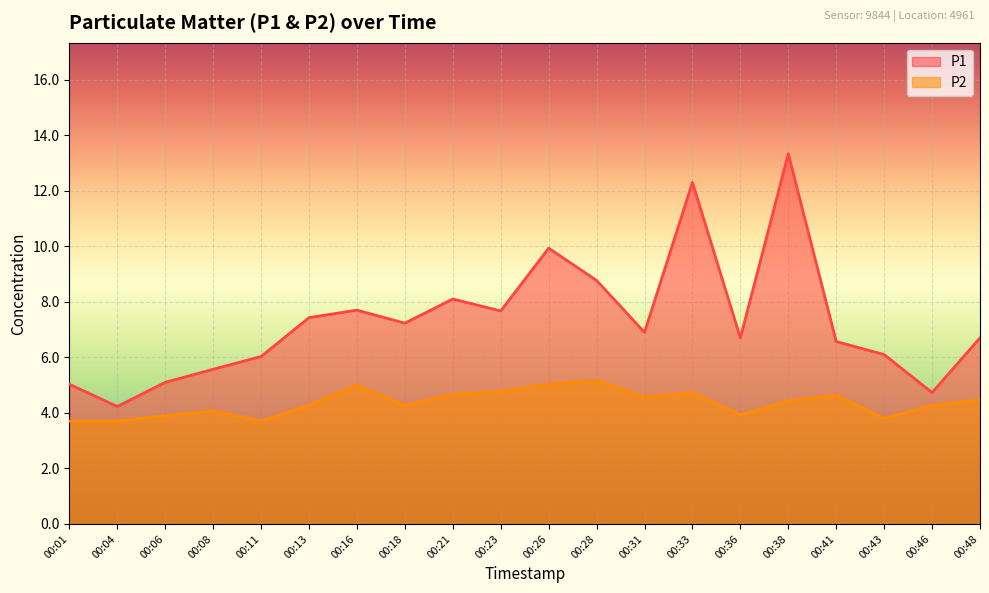

Which series changed the most between 00:21 and 00:46?

P1